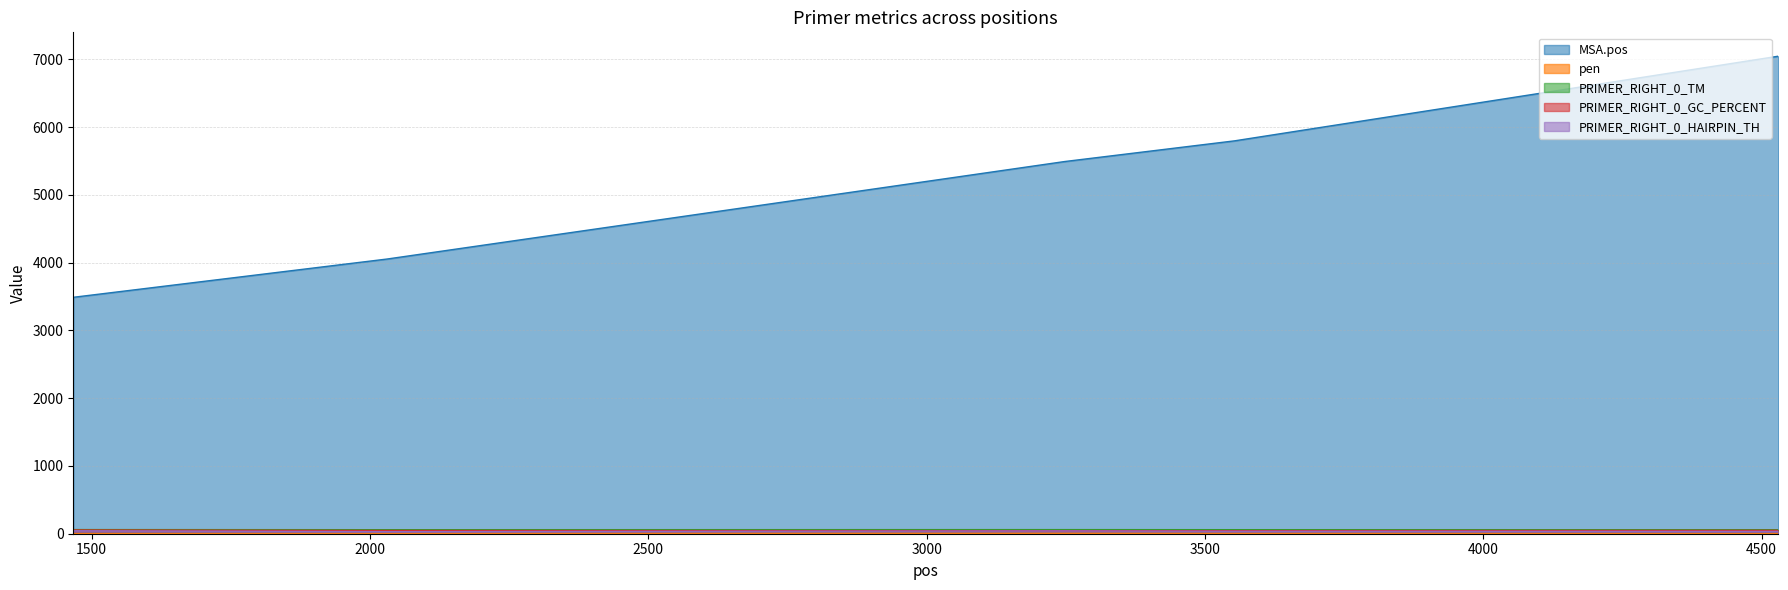

Which series has the largest range (max minus min)?

MSA.pos